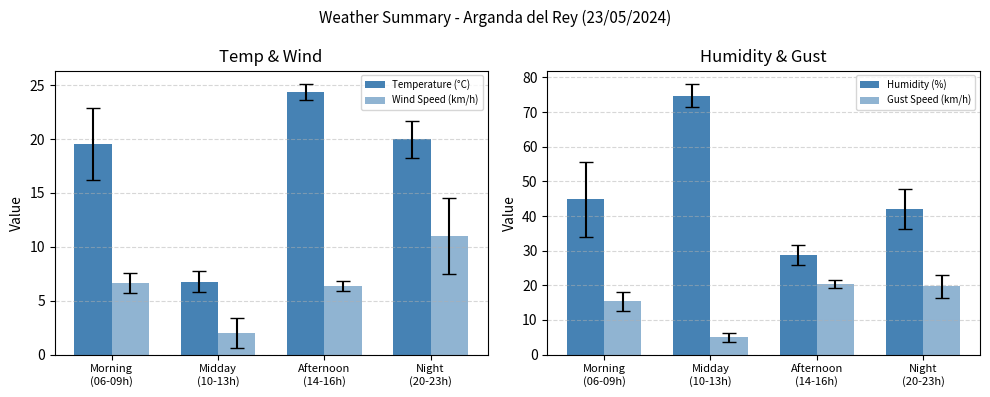

What is the value of the Temperature (°C) bar at the 1st from the left?

19.6